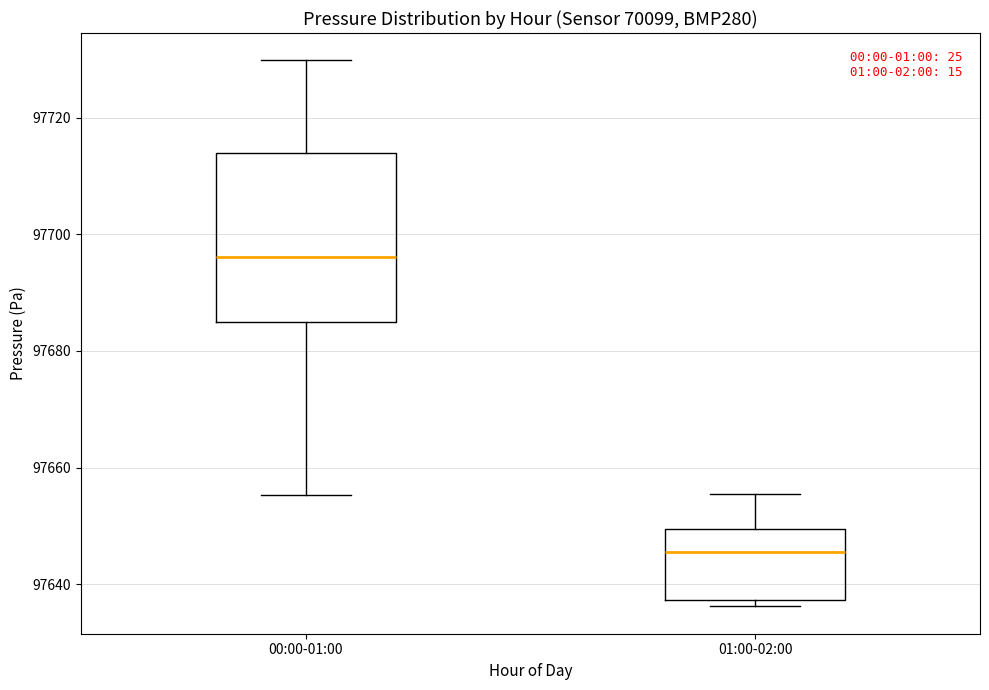

Which box's median line is the highest?

00:00-01:00